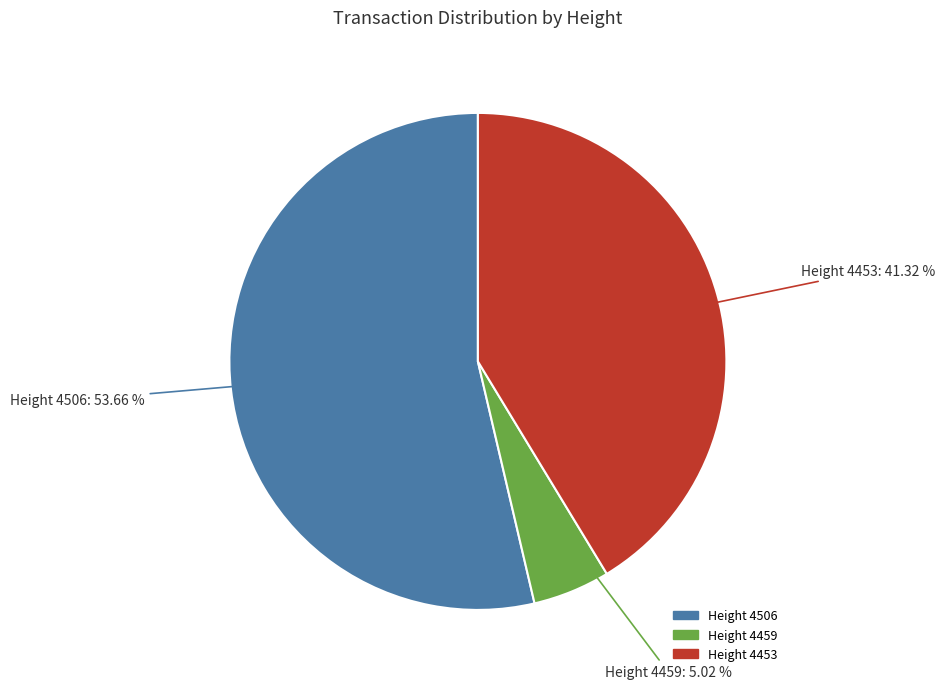

Is there a majority slice in this chart?

Yes